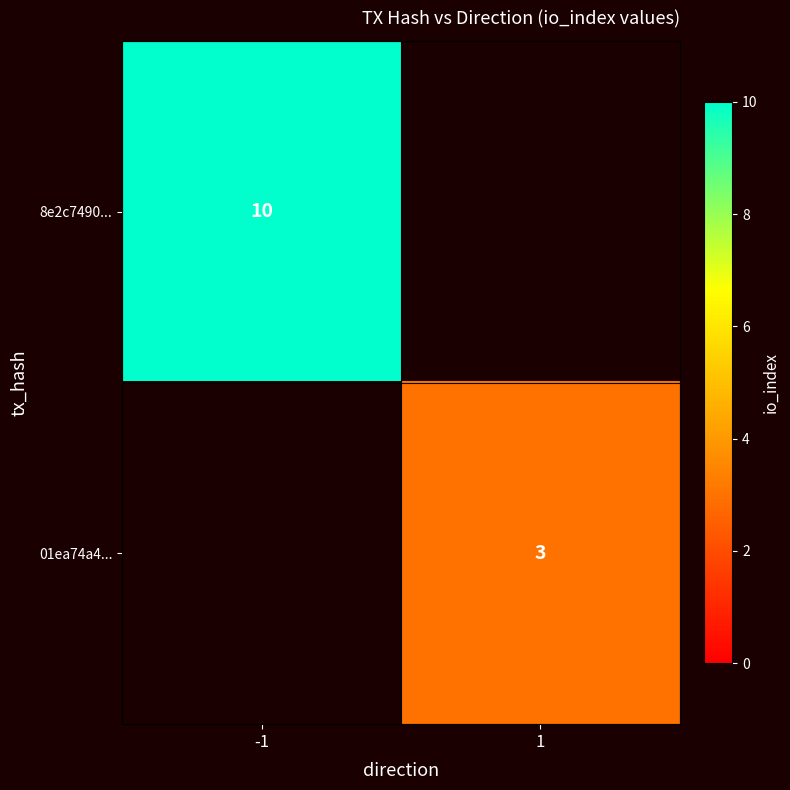

The 8e2c7490... series shows 10 at -1. True or false?

True